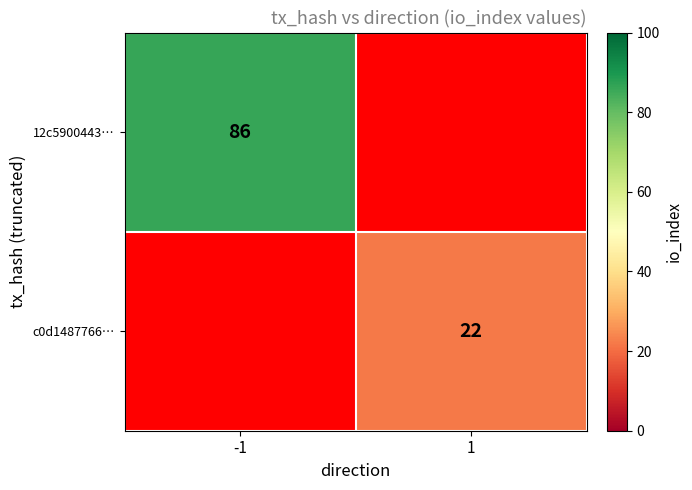

Between -1 and 1, which is larger?

-1